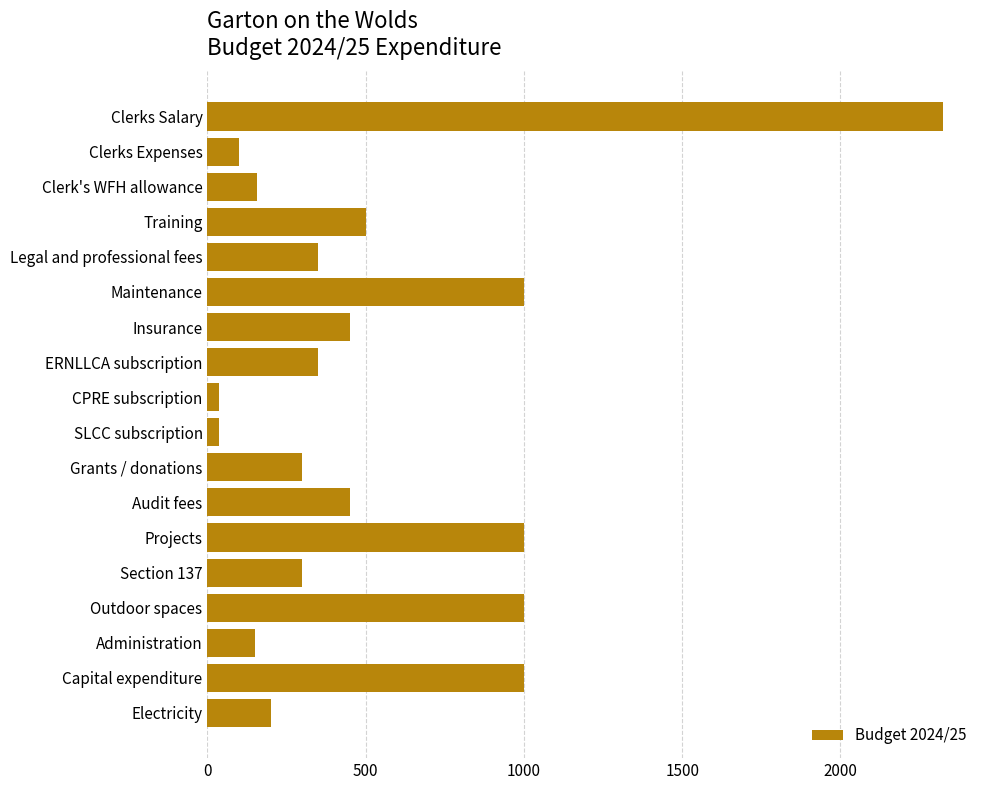

What is the maximum value shown in the chart?

2325